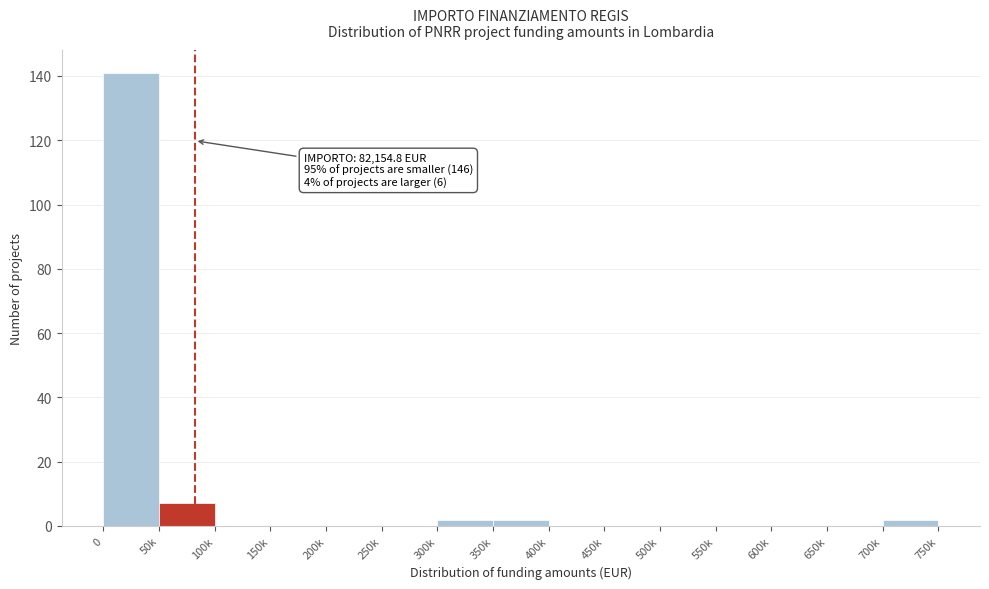

Reading left to right, list all the values displayed in this chart.

0=141	50k=7	100k=0	150k=0	200k=0	250k=0	300k=2	350k=2	400k=0	450k=0	500k=0	550k=0	600k=0	650k=0	700k=2